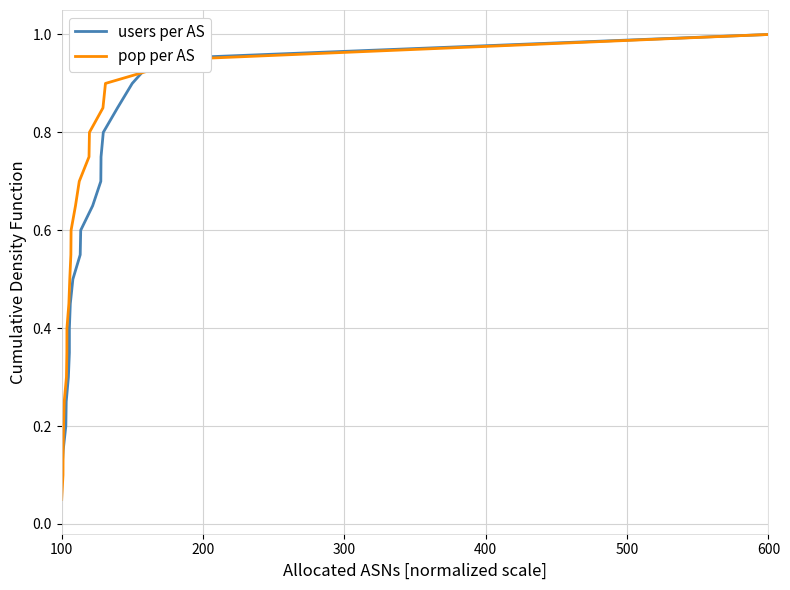

At which label is users per AS closest to 0?

100